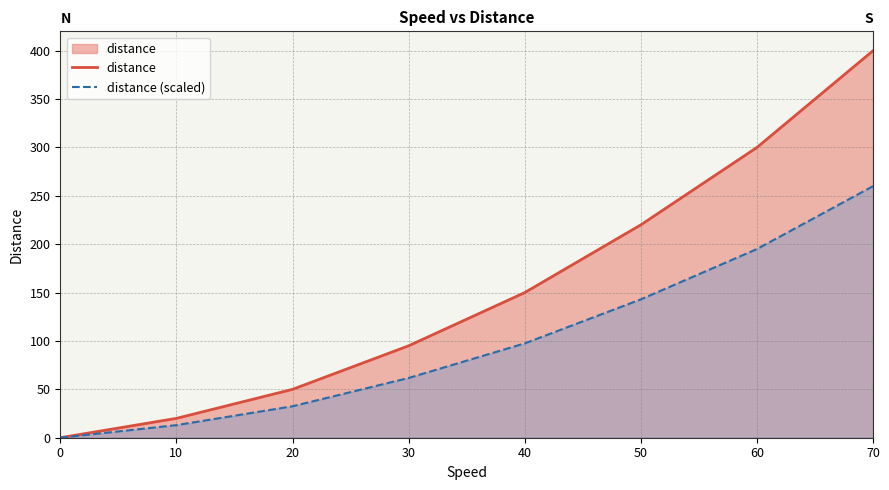

The value of distance (scaled) at 0 is 125.9. True or false?

False